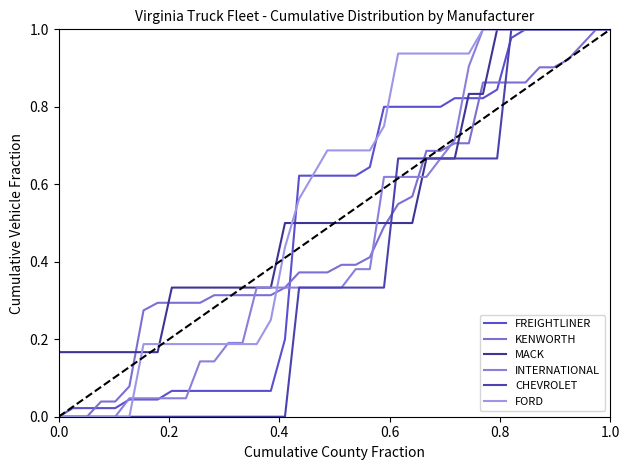

At how many categories does at least one series exceed 0?

40